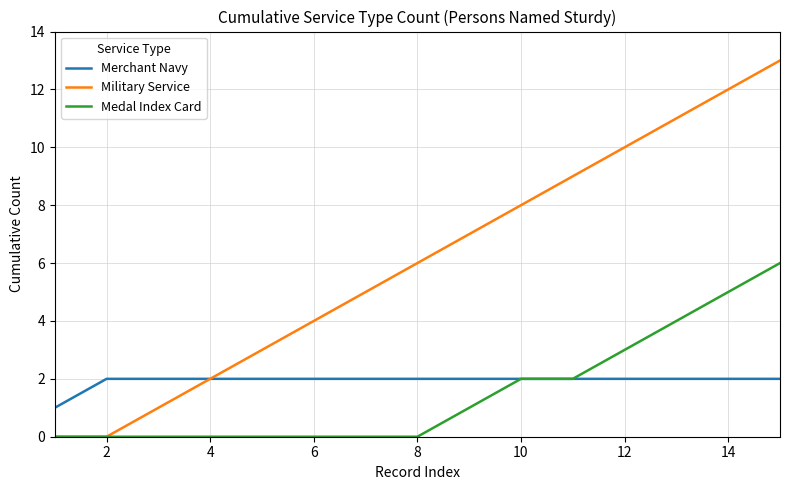

Which series has the largest total across all categories?

Military Service